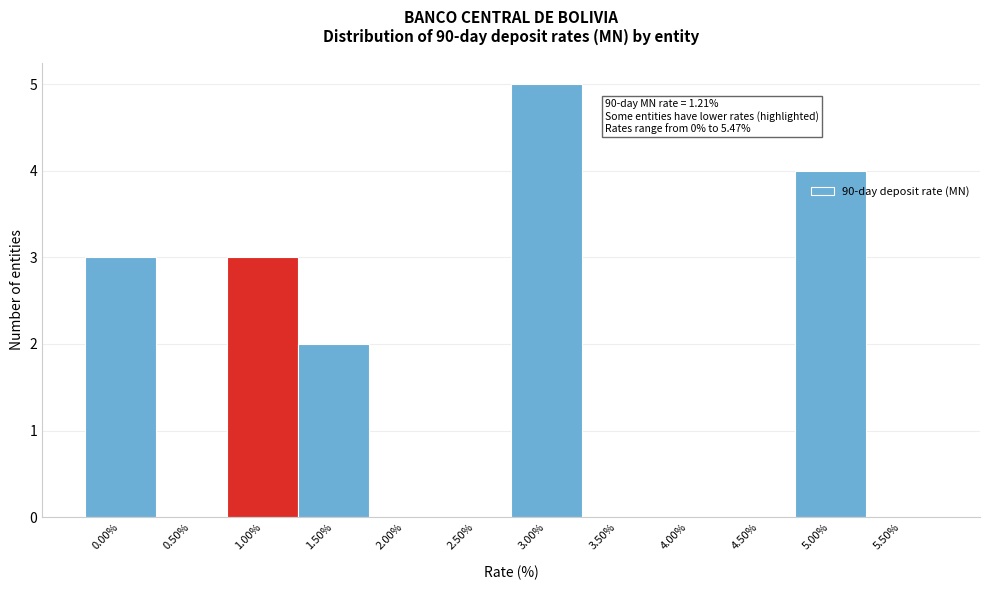

Reading left to right, list all the values displayed in this chart.

0.00%=3	0.50%=0	1.00%=3	1.50%=2	2.00%=0	2.50%=0	3.00%=5	3.50%=0	4.00%=0	4.50%=0	5.00%=4	5.50%=0